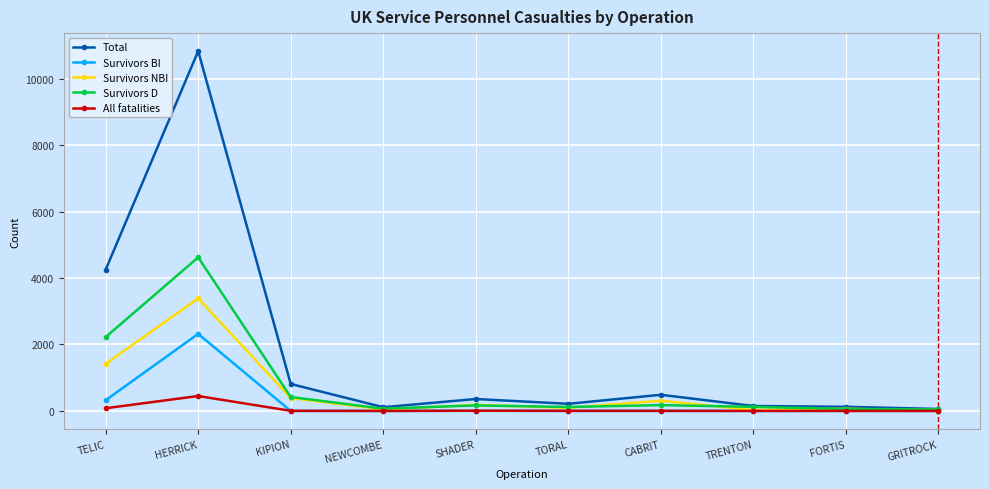

What is the spread (max minus min) of values at HERRICK?

10382